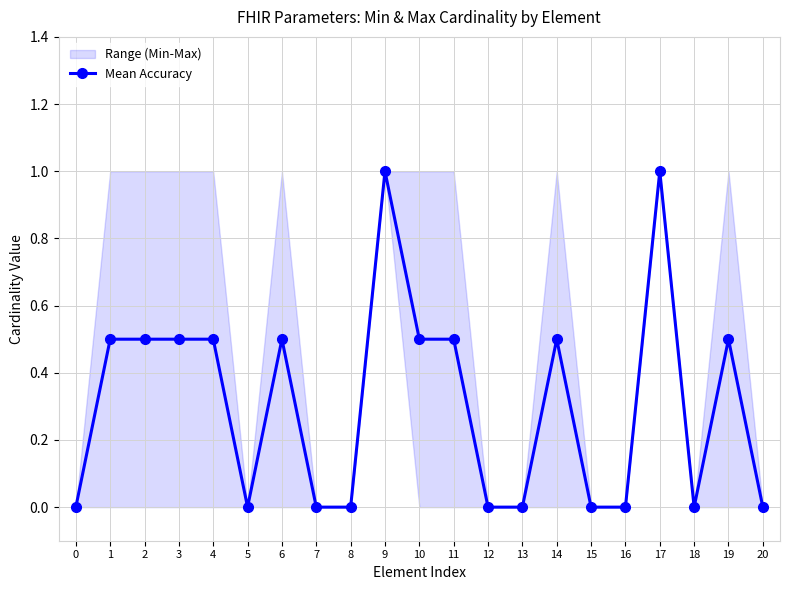

What is the greatest value displayed?

1.0